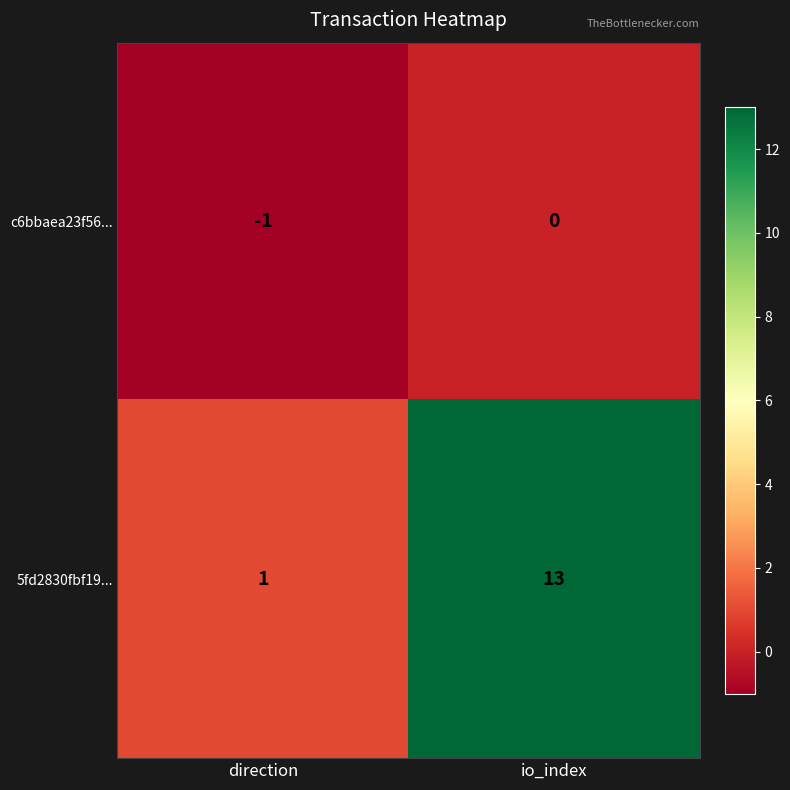

What is the difference between the highest and lowest values at io_index?

13